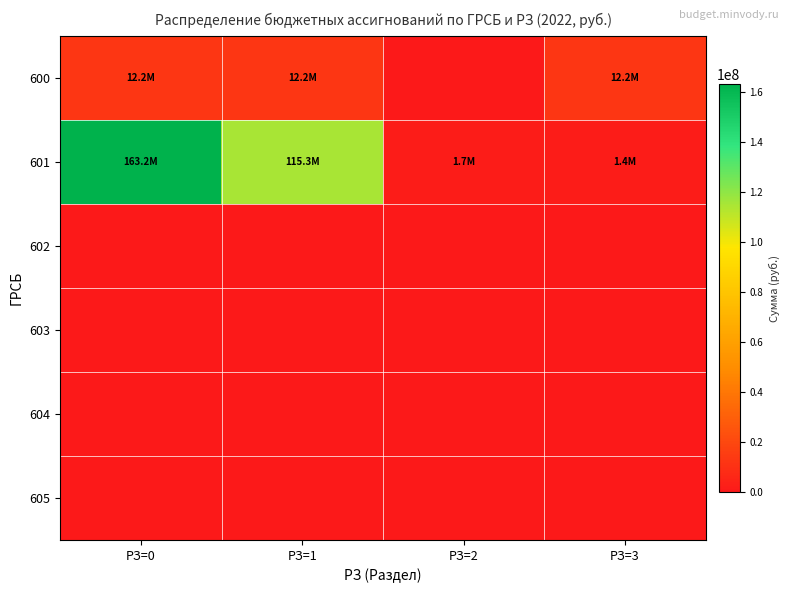

Which has a higher value, РЗ=1 or РЗ=3?

РЗ=1